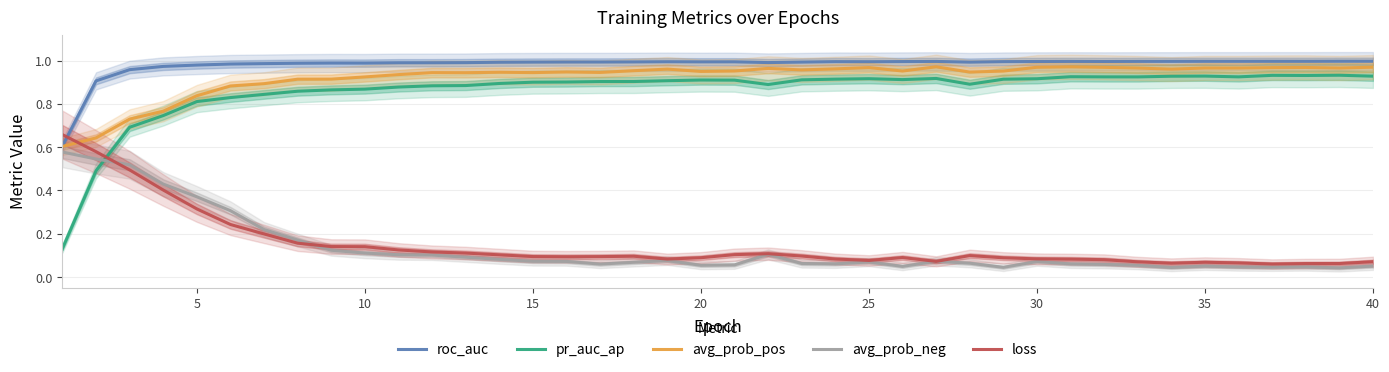

True or false: roc_auc and pr_auc_ap cross at least once.

False